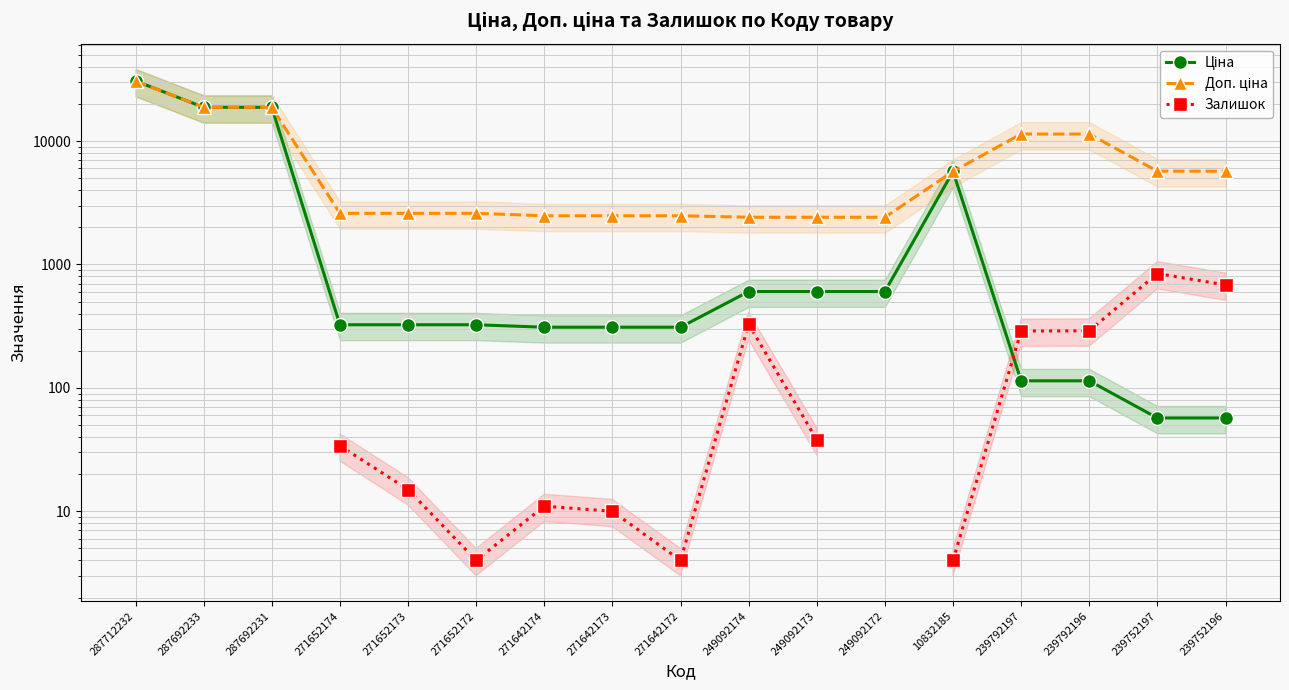

At 271642172, list the series in order from smallest to largest.

Залишок, Ціна, Доп. ціна